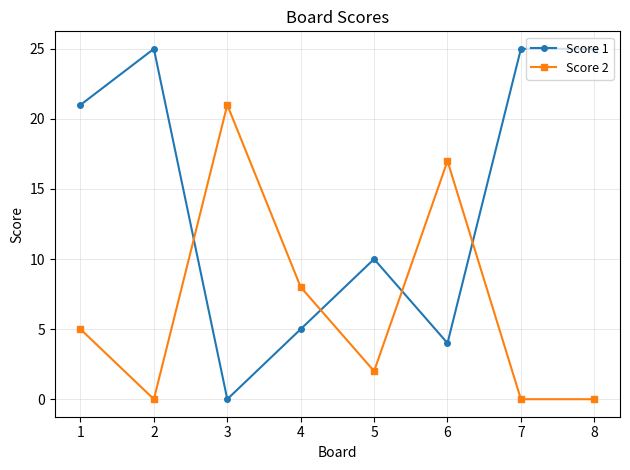

True or false: Score 2 has more than 1 points higher than both neighbors.

True